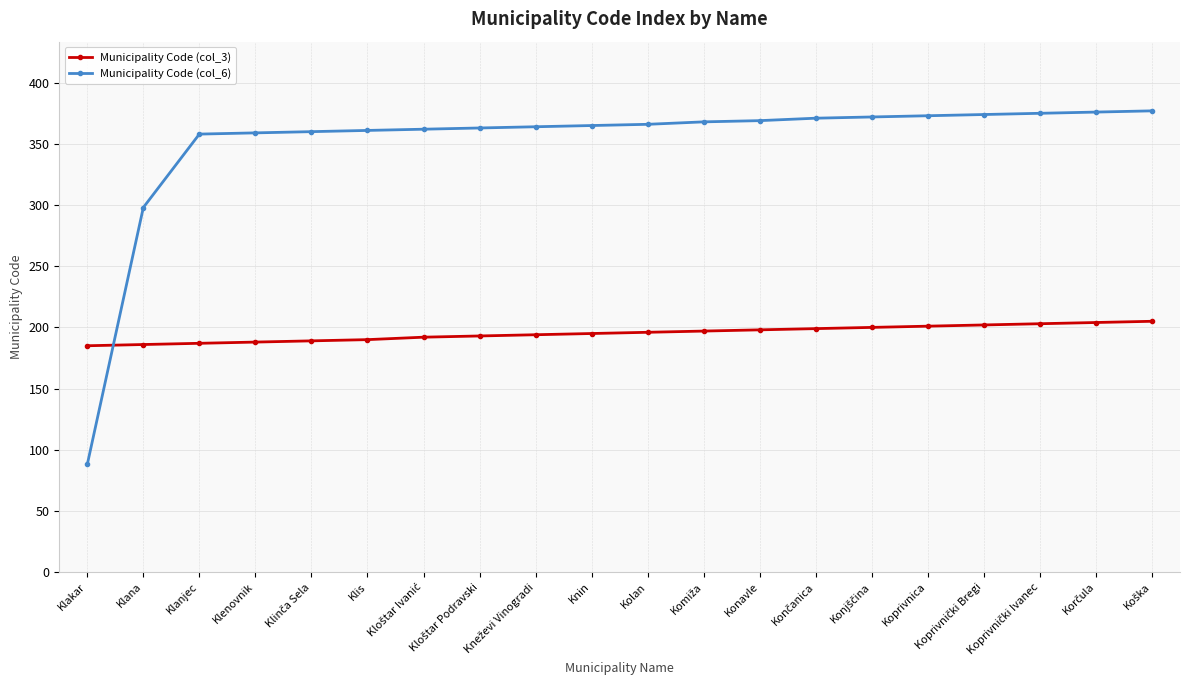

How many times do Municipality Code (col_6) and Municipality Code (col_3) cross each other?

1